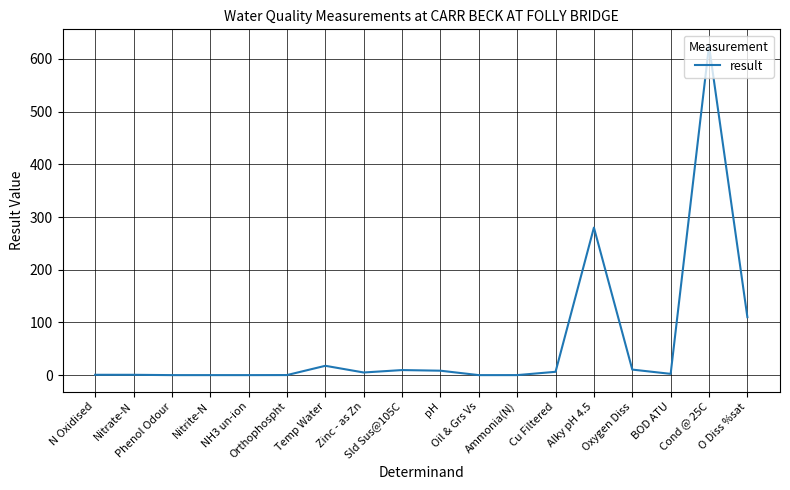

What is the maximum value shown in the chart?

625.0